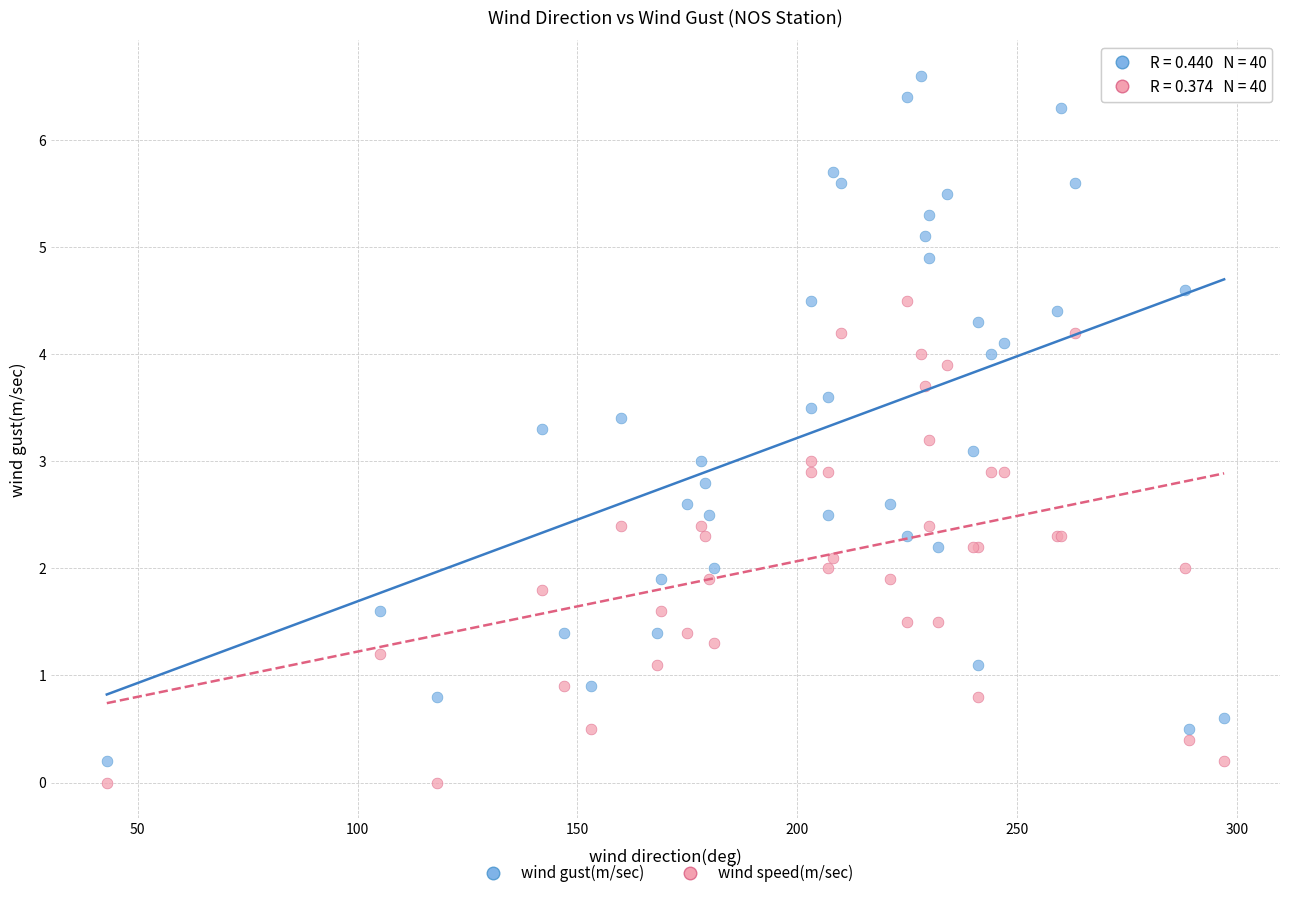

Which series has the widest spread of Y values?

wind gust(m/sec)